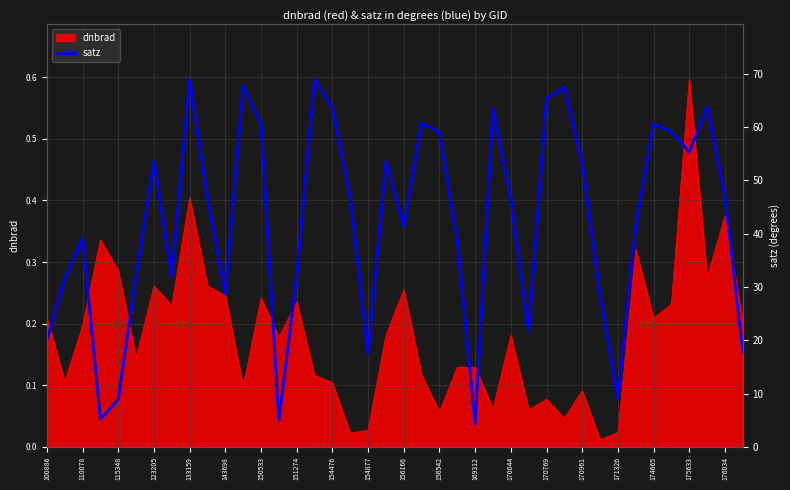

What position from the right is 170961?

10